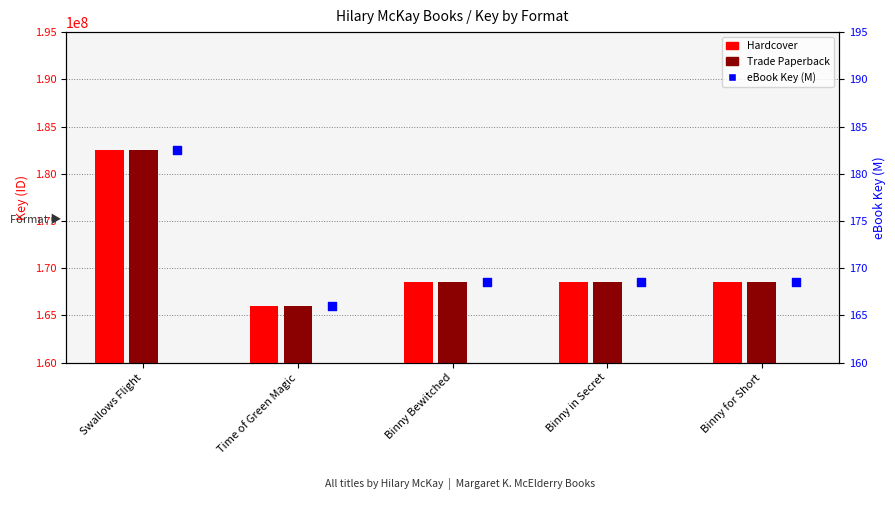

Which series has the largest total across all categories?

Hardcover